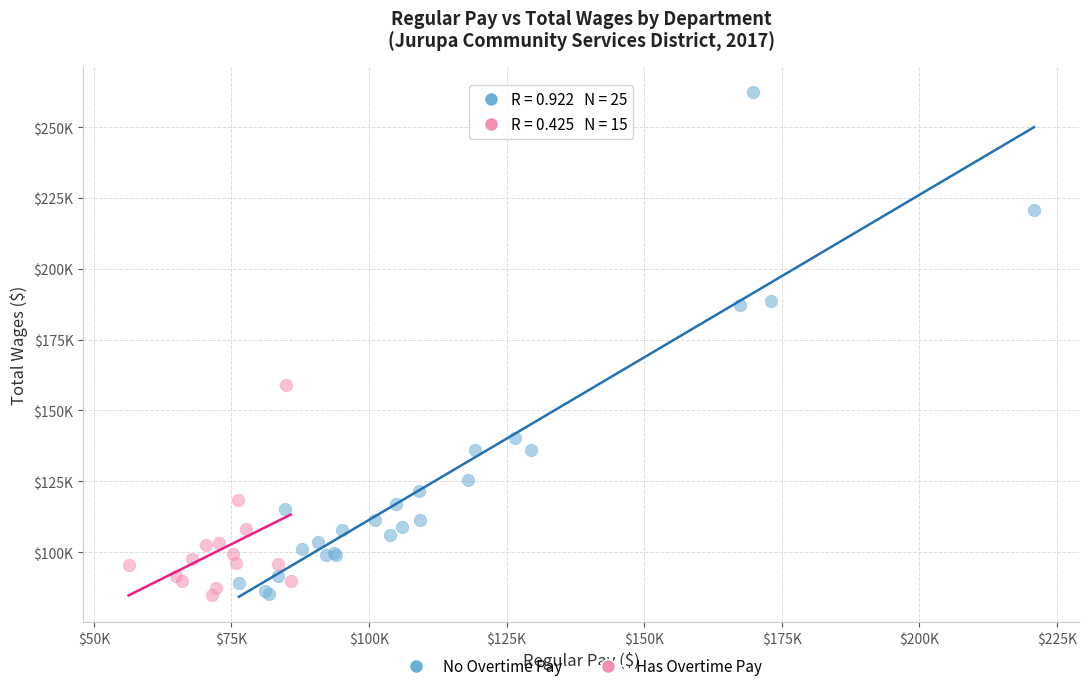

What are all the series names shown in the legend?

No Overtime Pay, Has Overtime Pay